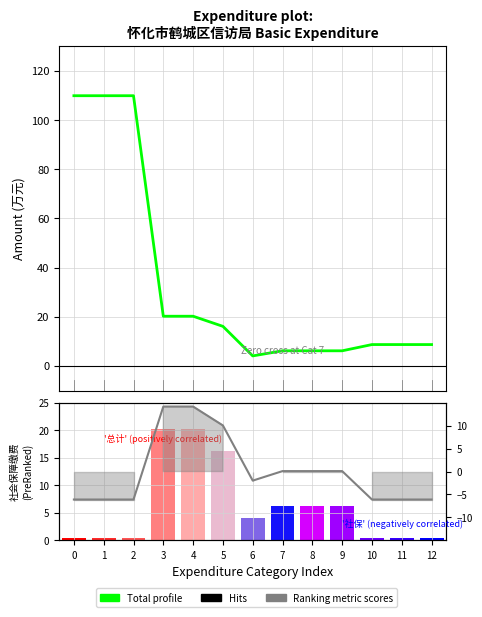

The value of Ranking metric scores at 4 is 14.1. True or false?

True